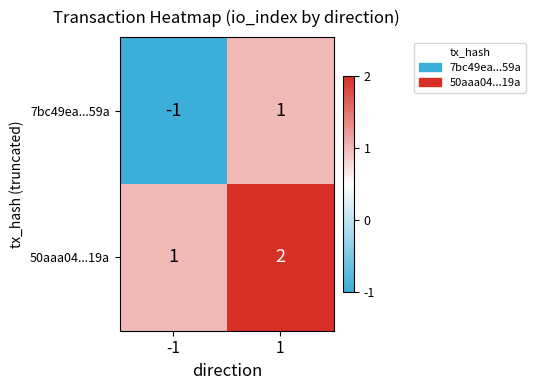

What is the spread (max minus min) of values at -1?

2